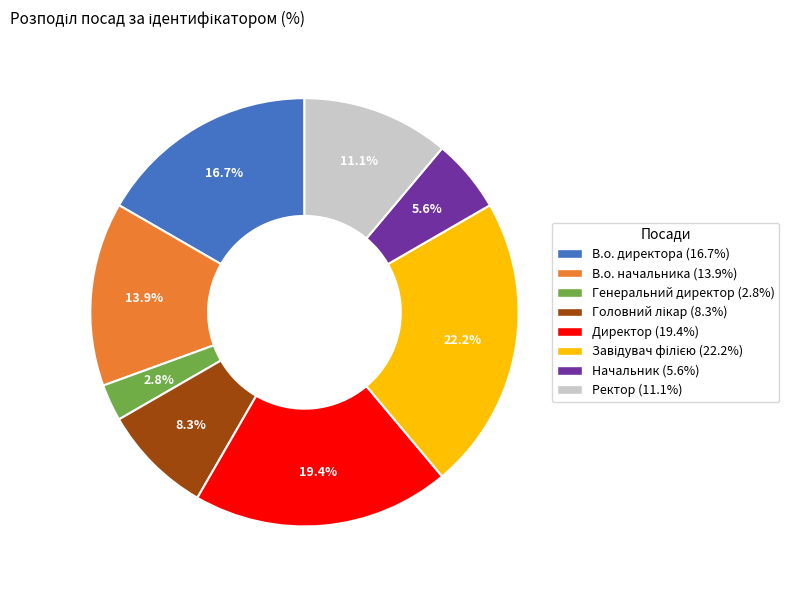

To the nearest percent, what is the difference between the largest and smallest slice percentages?

19%